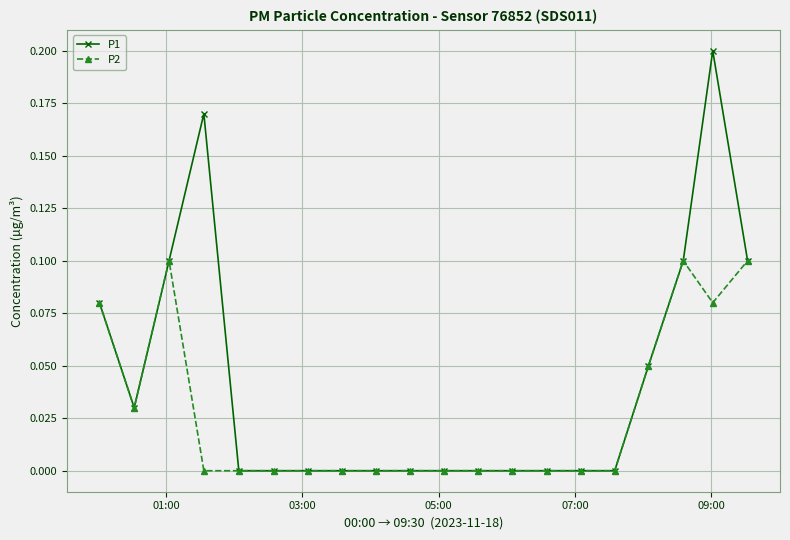

True or false: P2 has more than 1 interior local peaks.

True